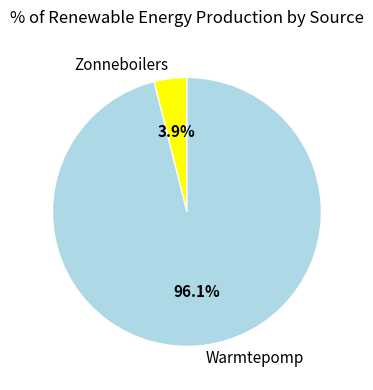

Which category has the biggest portion of the pie?

Warmtepomp